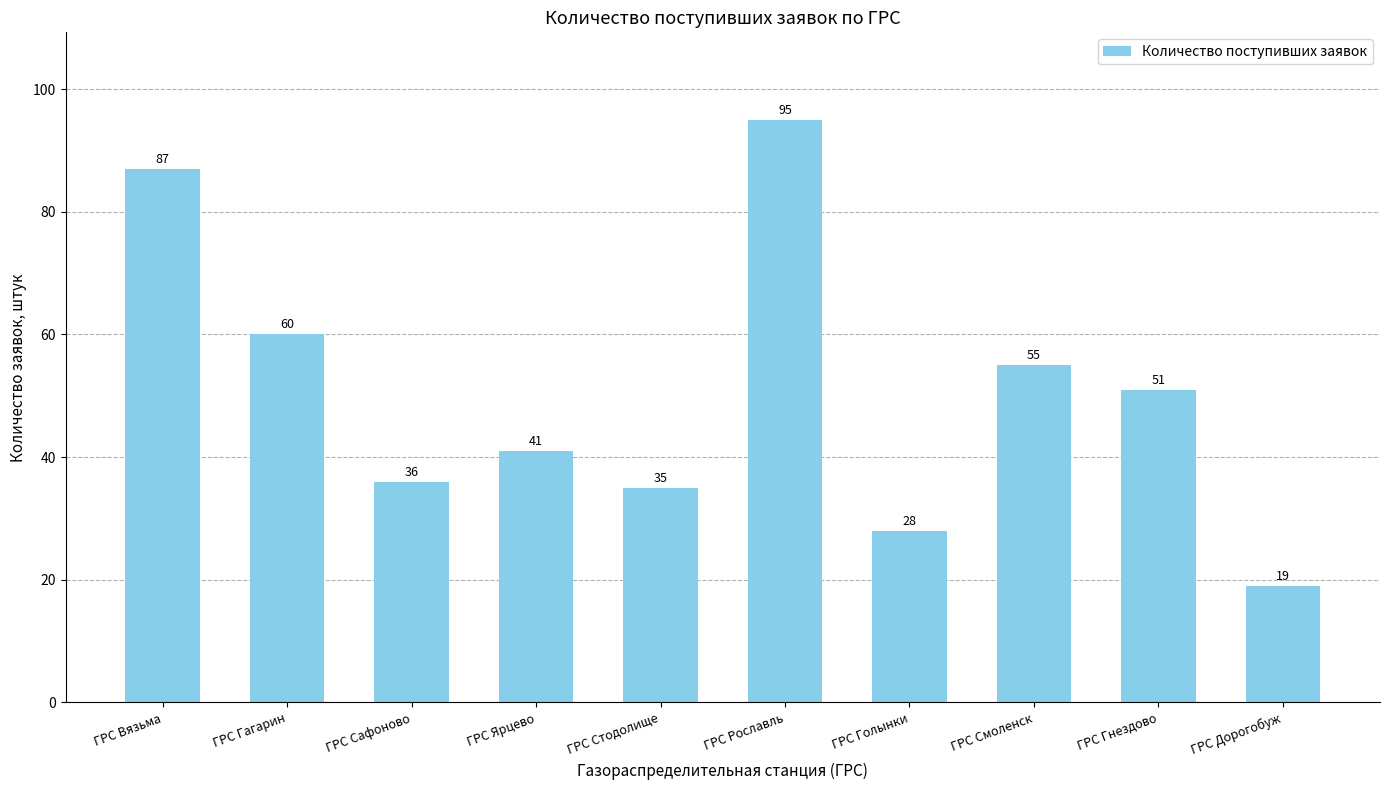

Reading right to left, extract all data points from this chart.

ГРС Дорогобуж=19	ГРС Гнездово=51	ГРС Смоленск=55	ГРС Голынки=28	ГРС Рославль=95	ГРС Стодолище=35	ГРС Ярцево=41	ГРС Сафоново=36	ГРС Гагарин=60	ГРС Вязьма=87